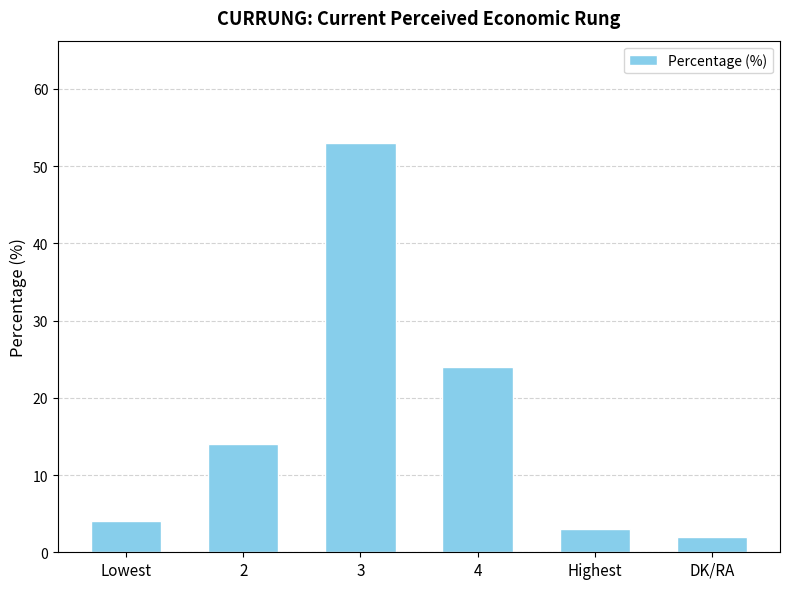

What is the value of the 2nd bar from the left?

14